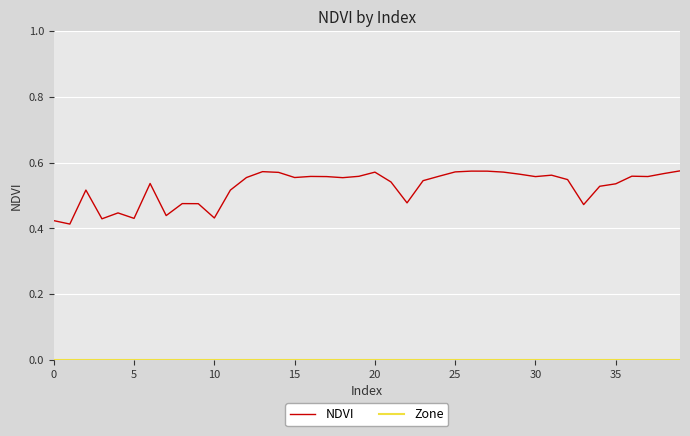

Which series has the largest total across all categories?

NDVI